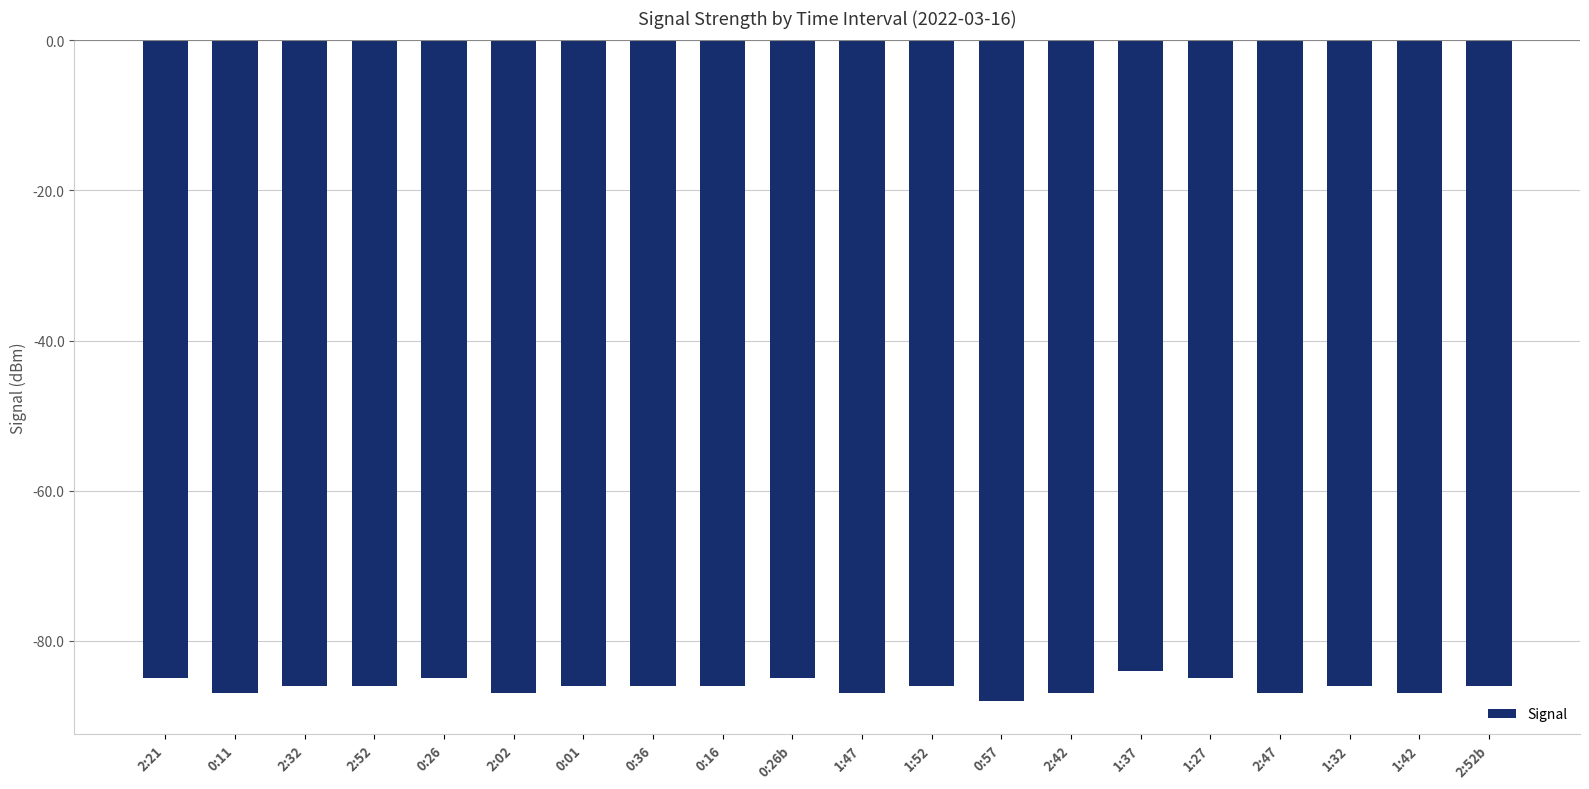

What is the average value?

-86